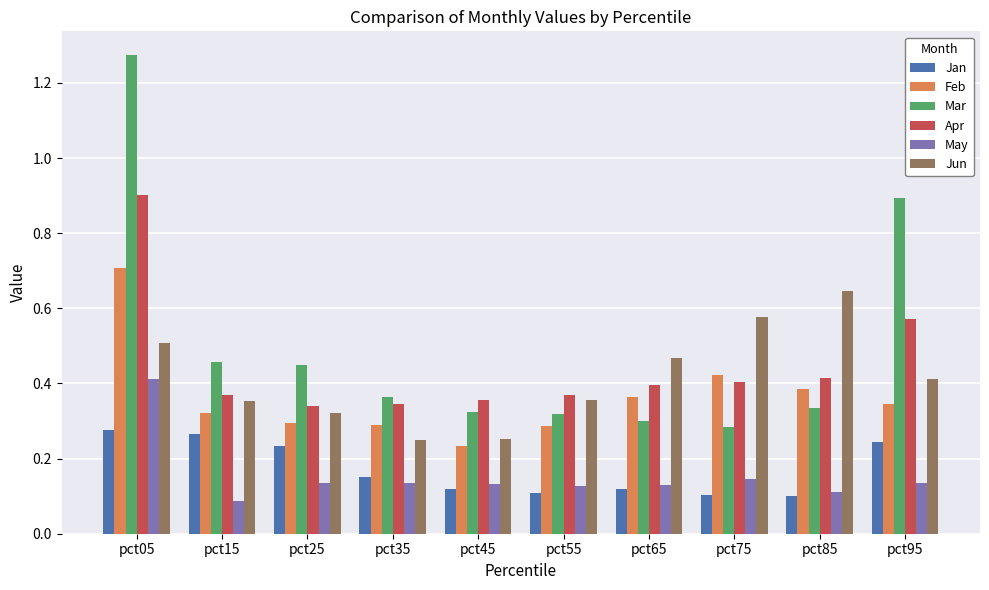

How many groups of bars are there?

10